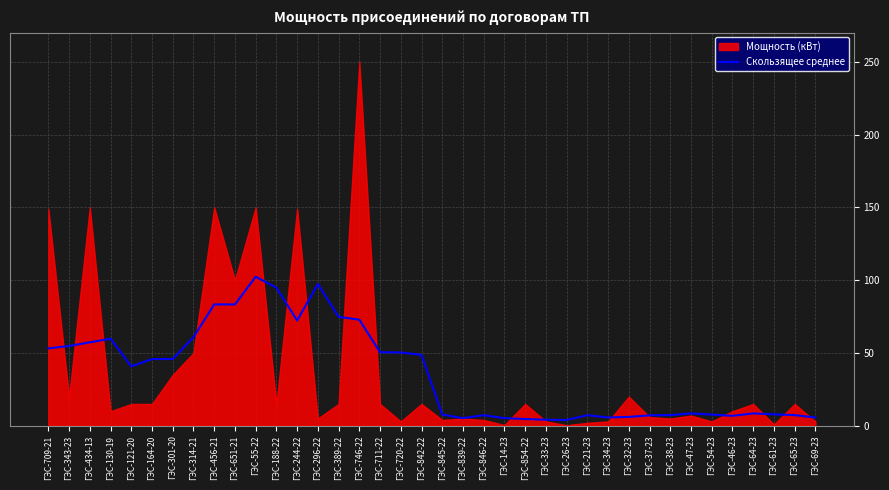

What is the sum of all values?

1373.1